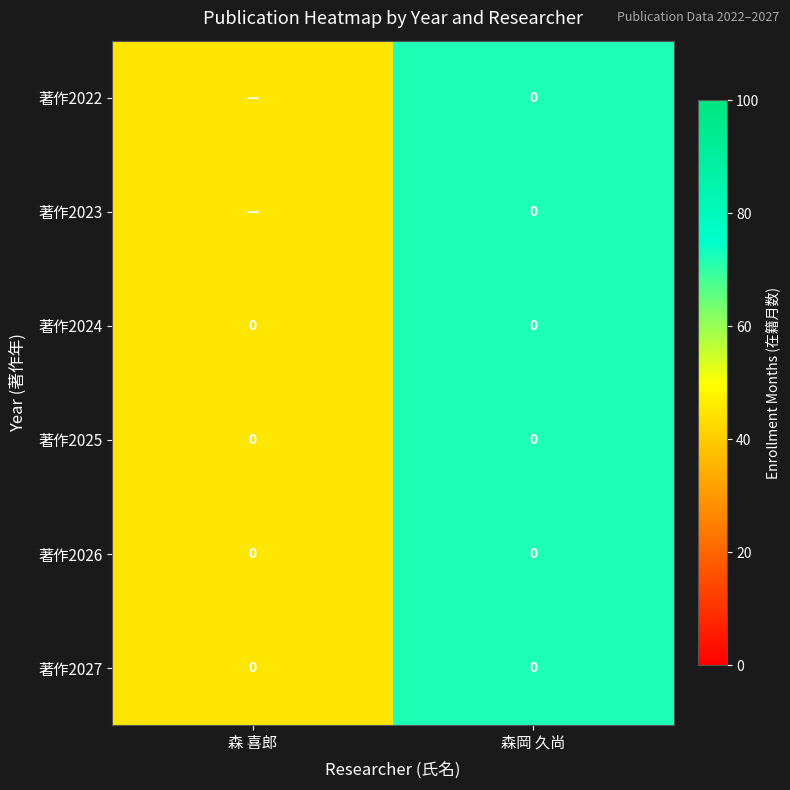

Is it true that 著作2026 equals 0 at 森岡 久尚?

True